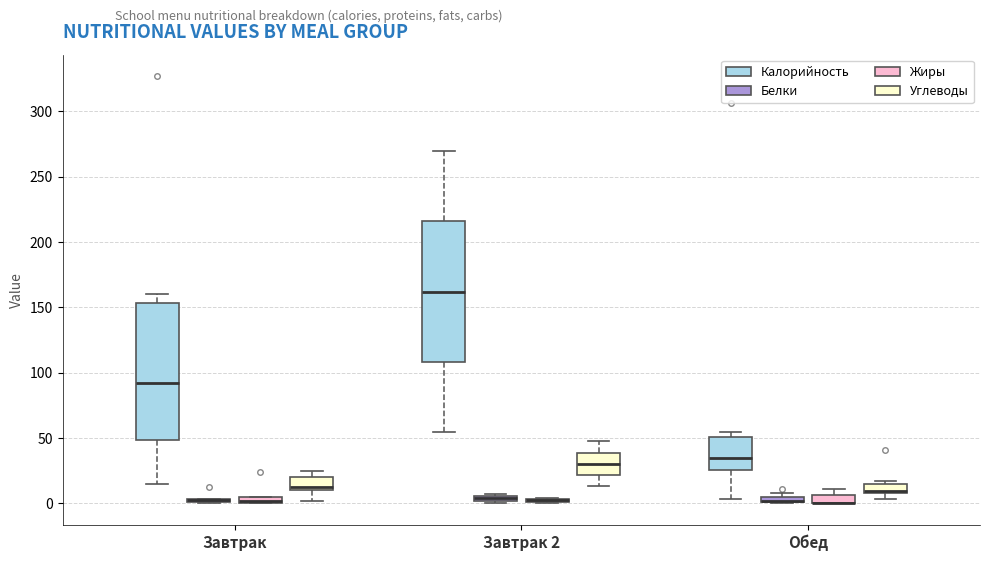

Where is the lower edge of the box for Завтрак 2 (Калорийность) on the y-axis? The values are not printed on the chart, so give them approximately, as read against the axis.

110